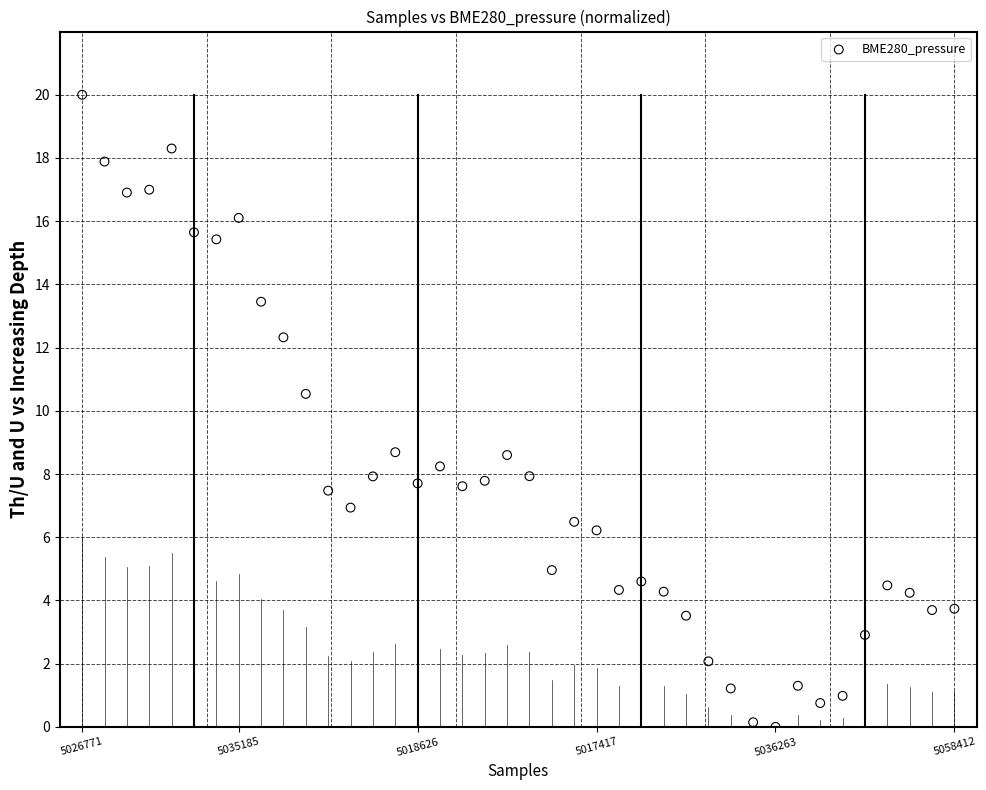

What Y value in the scatter plot is closest to 10?

10.5